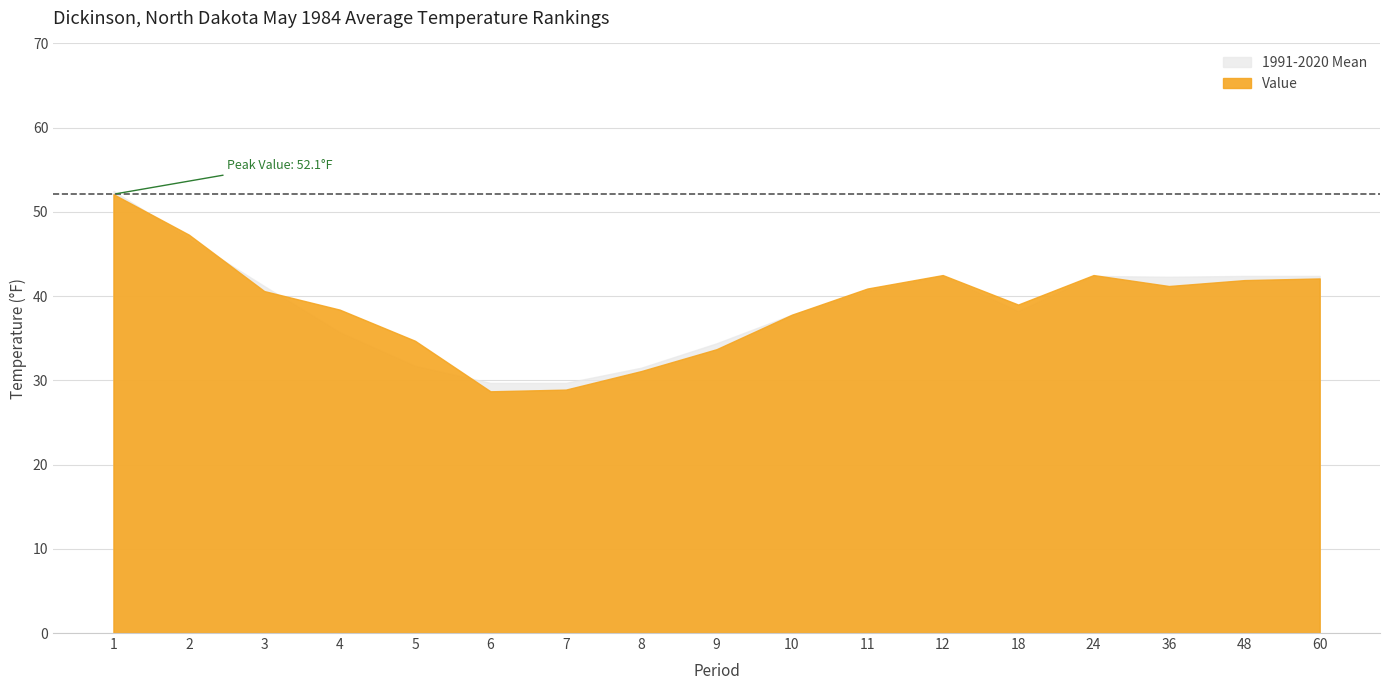

Which series has the largest range (max minus min)?

Value